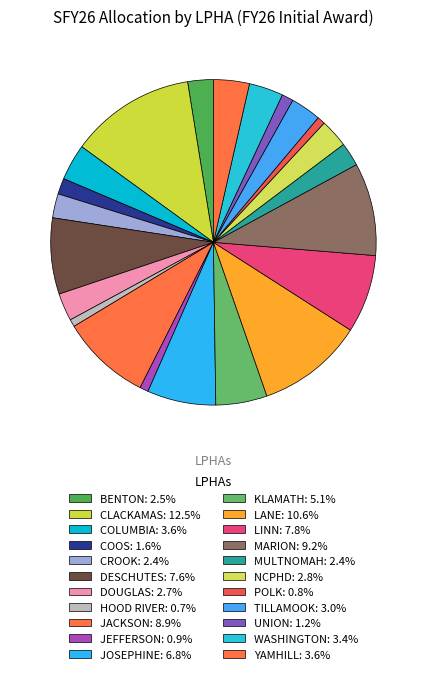

Count the number of slices in the pie.

22